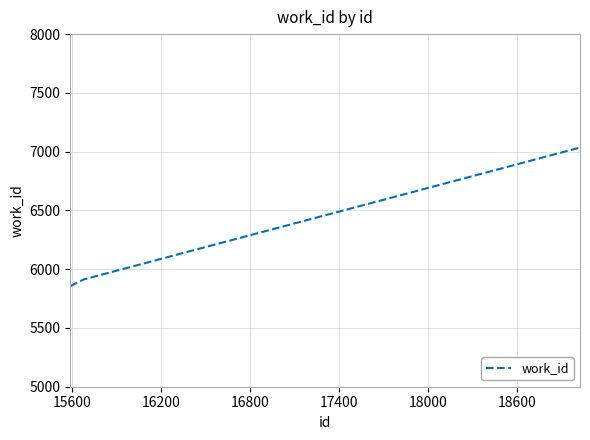

How many lines are shown in the chart?

1